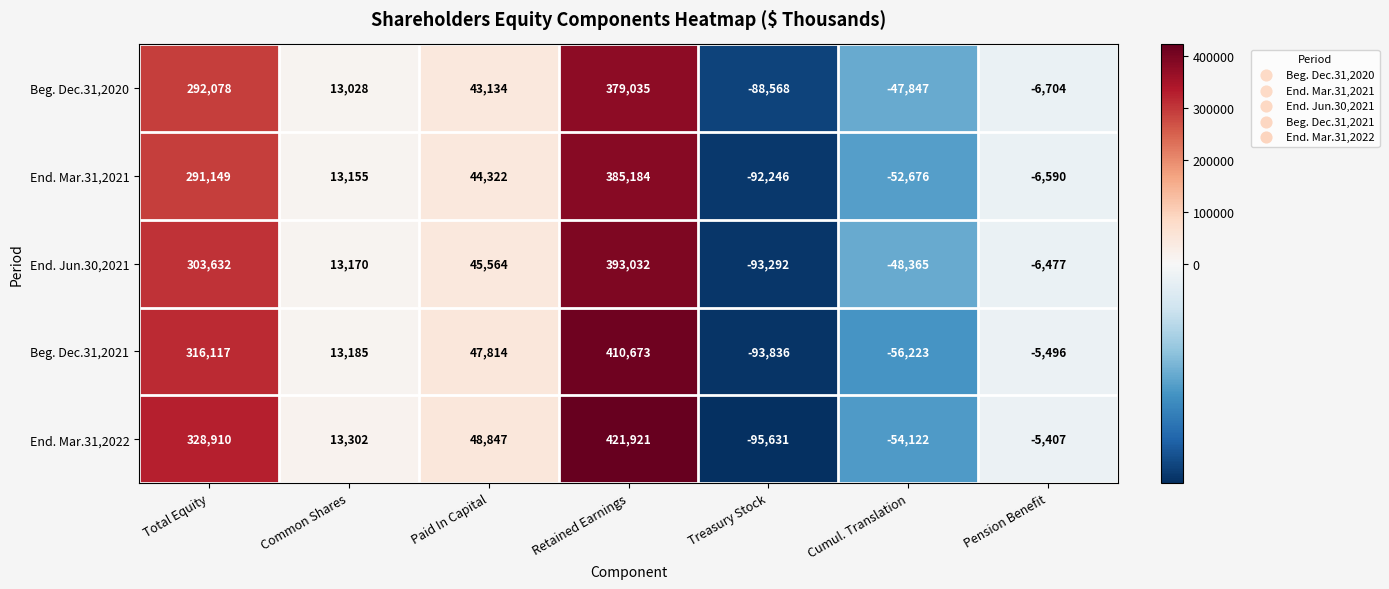

How many data points does each series have?

7